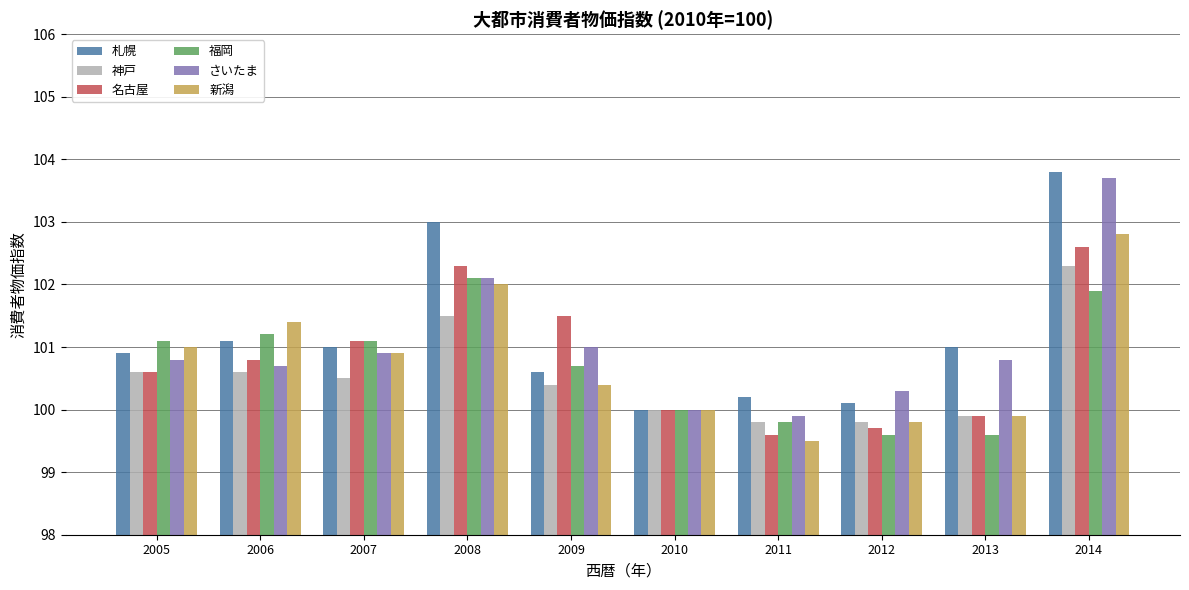

What is the sum of all 札幌 values?

1011.7